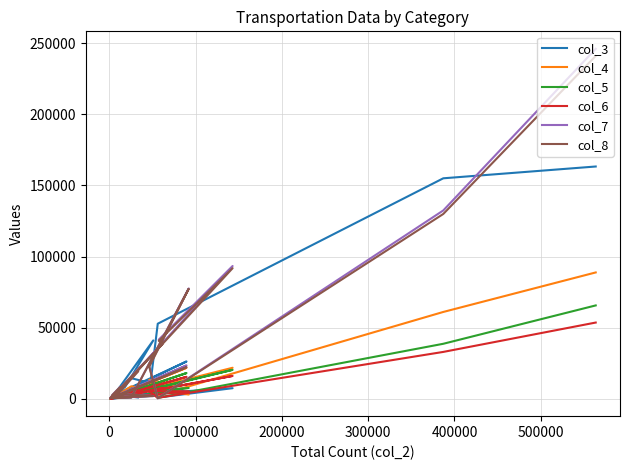

Is the value of col_6 at 13 greater than the value of col_3 at 12?

No